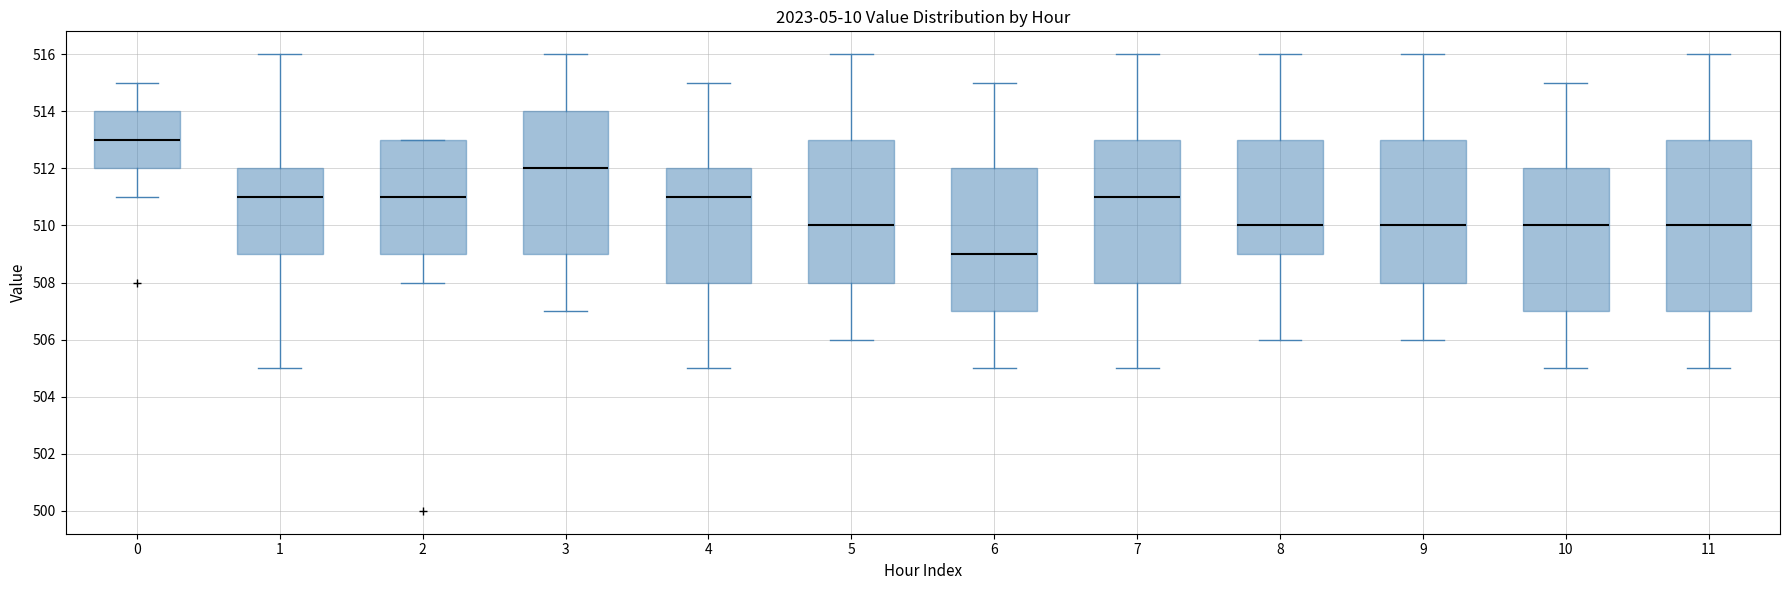

Which box has the lowest median line?

6